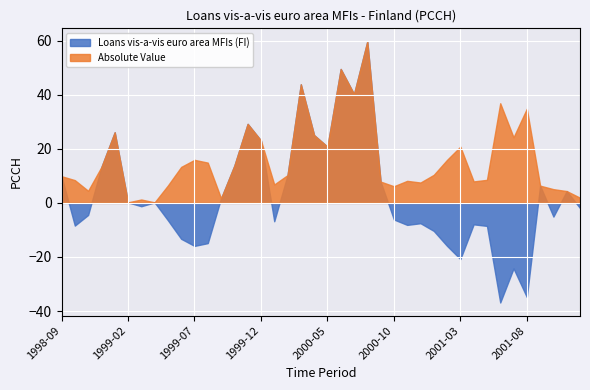

Between 2001-02 and 1998-12, which is larger?

1998-12